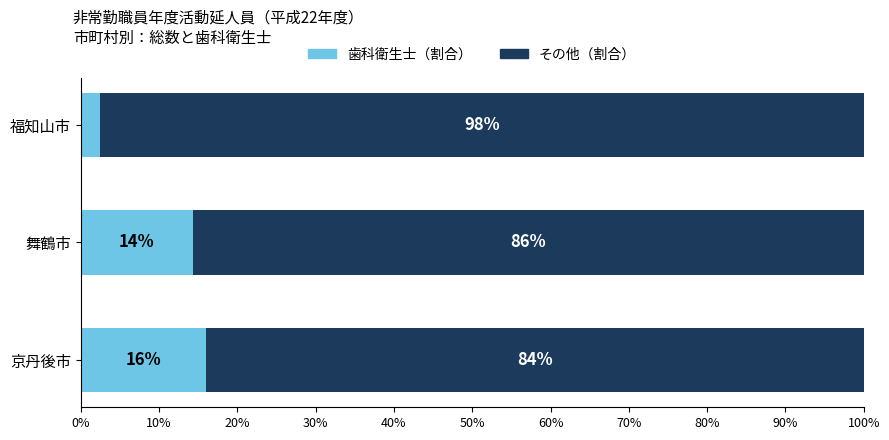

Is it true that 歯科衛生士（割合） equals 14.3 at 舞鶴市?

True